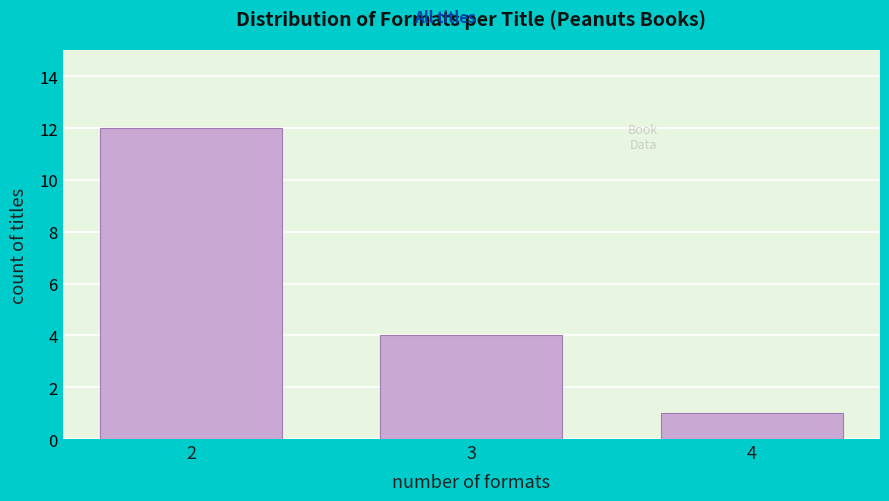

Reading left to right, transcribe all the data shown in this chart.

12	4	1